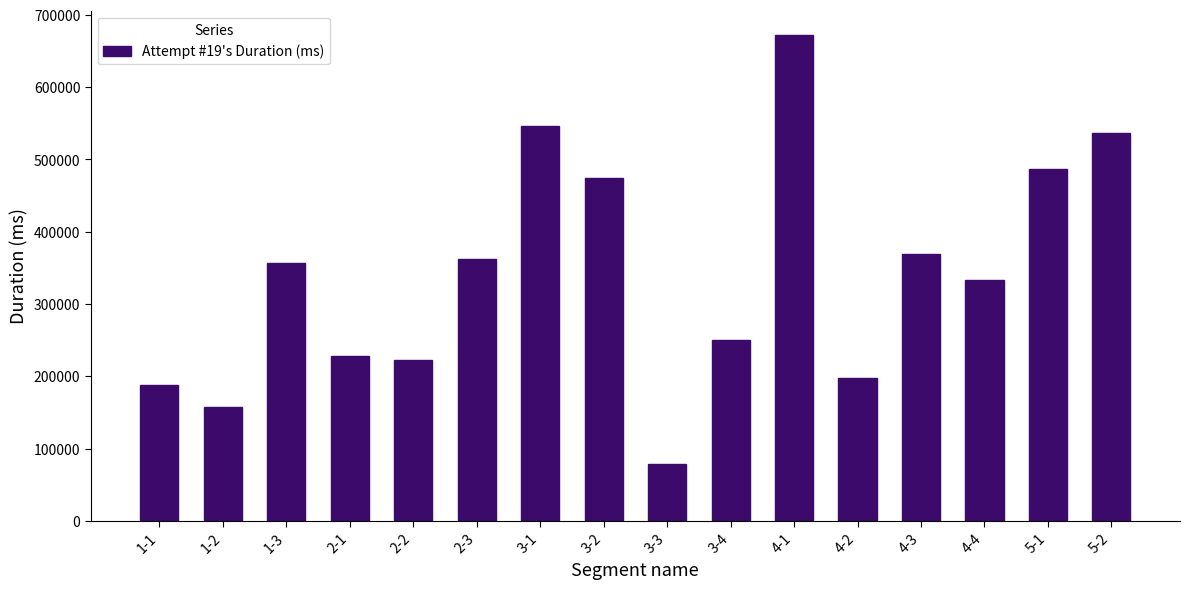

Reading left to right, transcribe all the data shown in this chart.

188550	157686	357395	227783	223107	362654	545615	474987	77950	249767	672366	197498	369017	333148	486811	536152